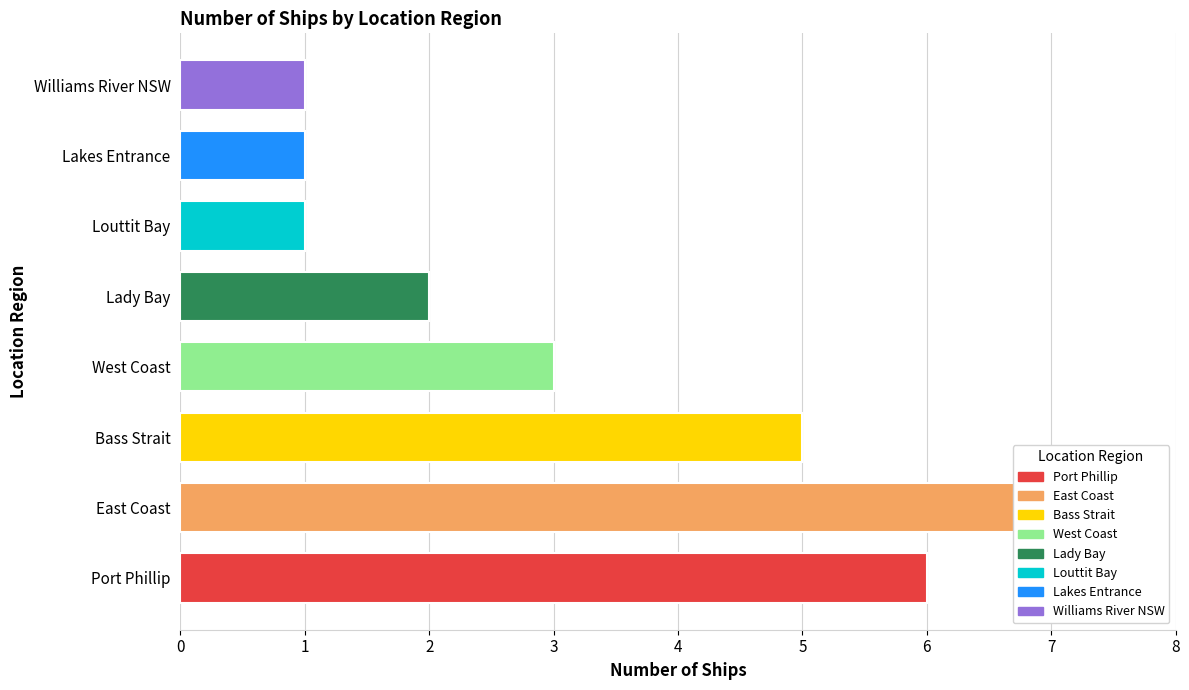

What position from the left is East Coast?

2